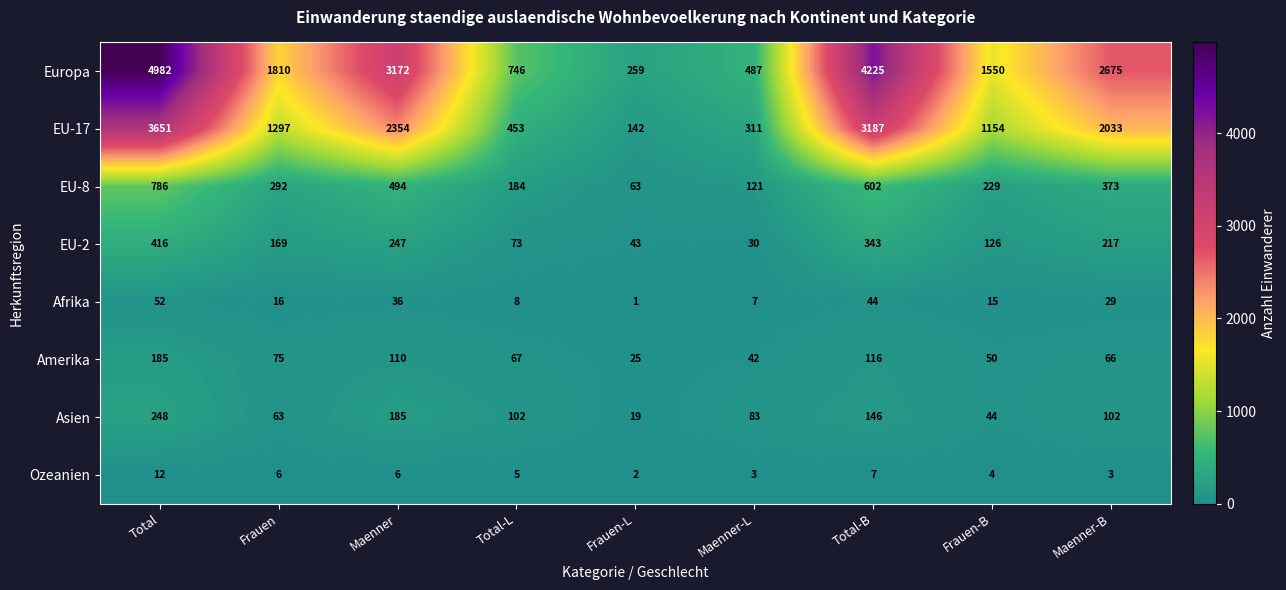

What is the smallest value displayed?

1